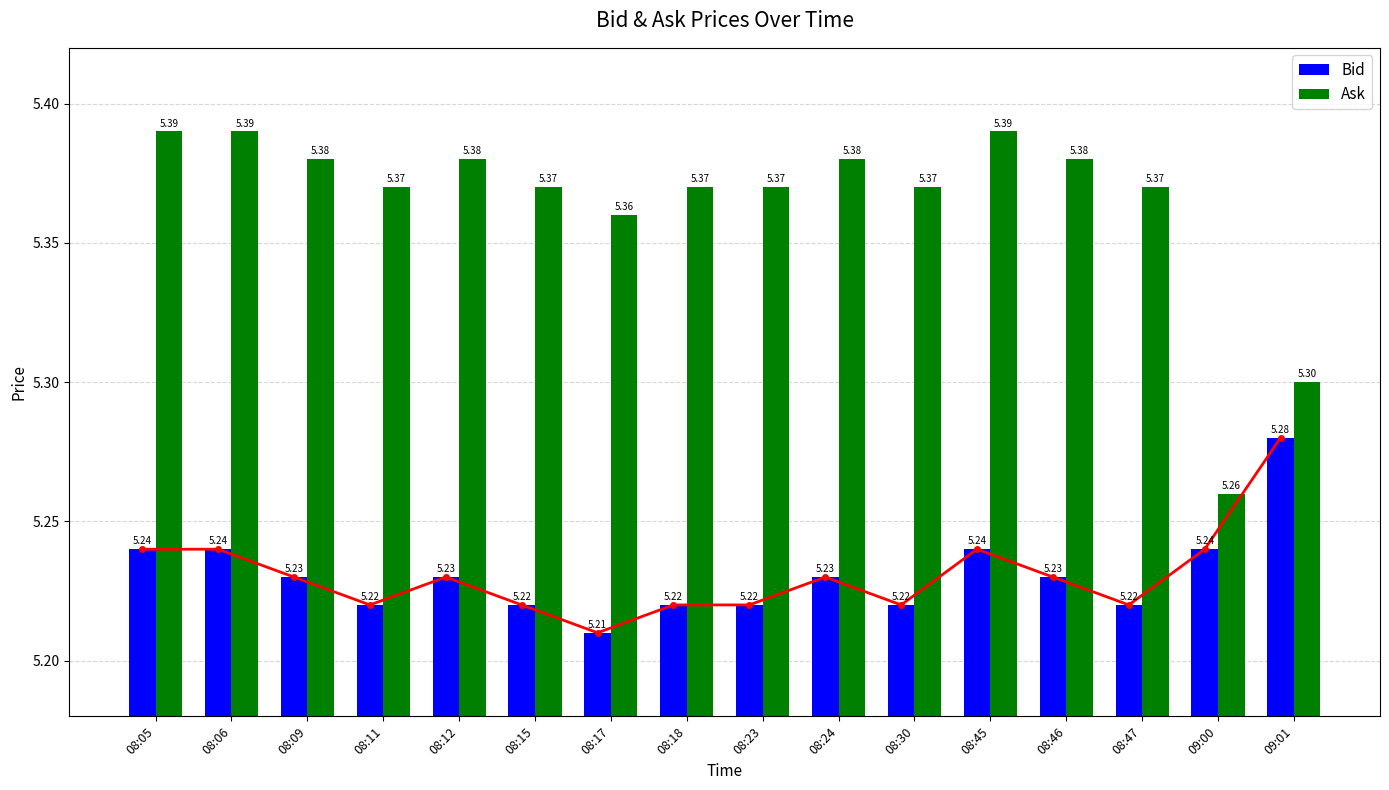

Rank the series at 08:24 from highest to lowest value.

Ask, Bid